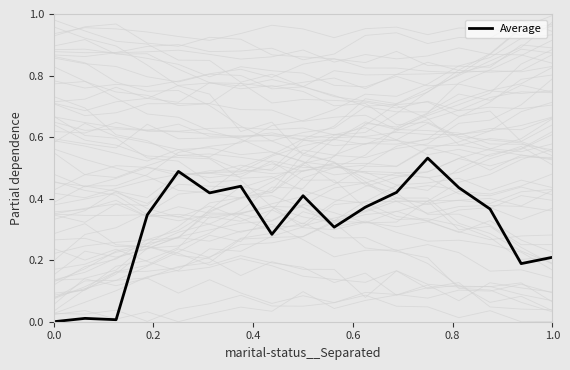

How many positive values are there?

16